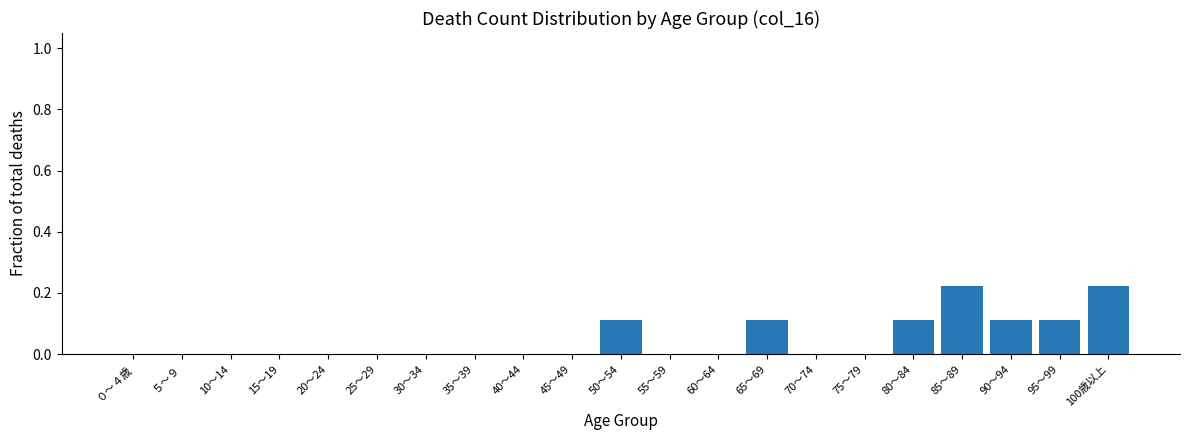

The chart shows a value of -0.1 at 25～29. True or false?

False